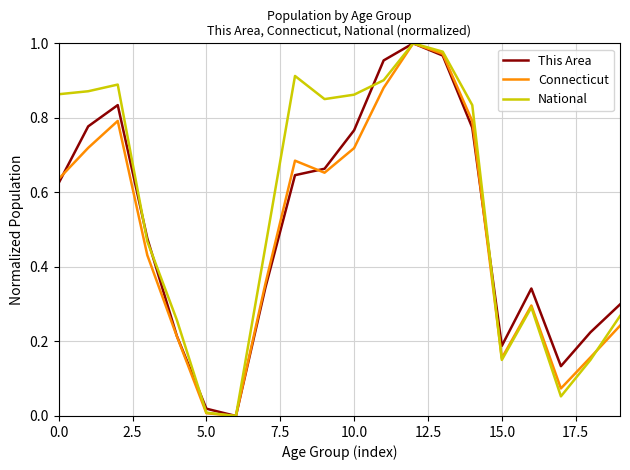

Which series has the largest total across all categories?

National